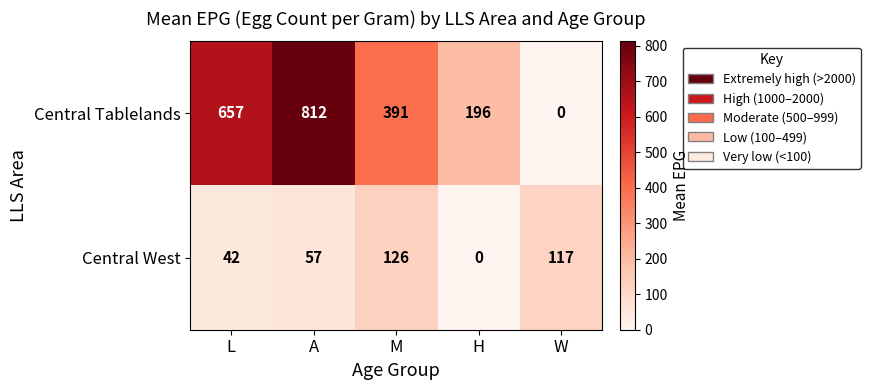

At which label does Central West reach its minimum?

H